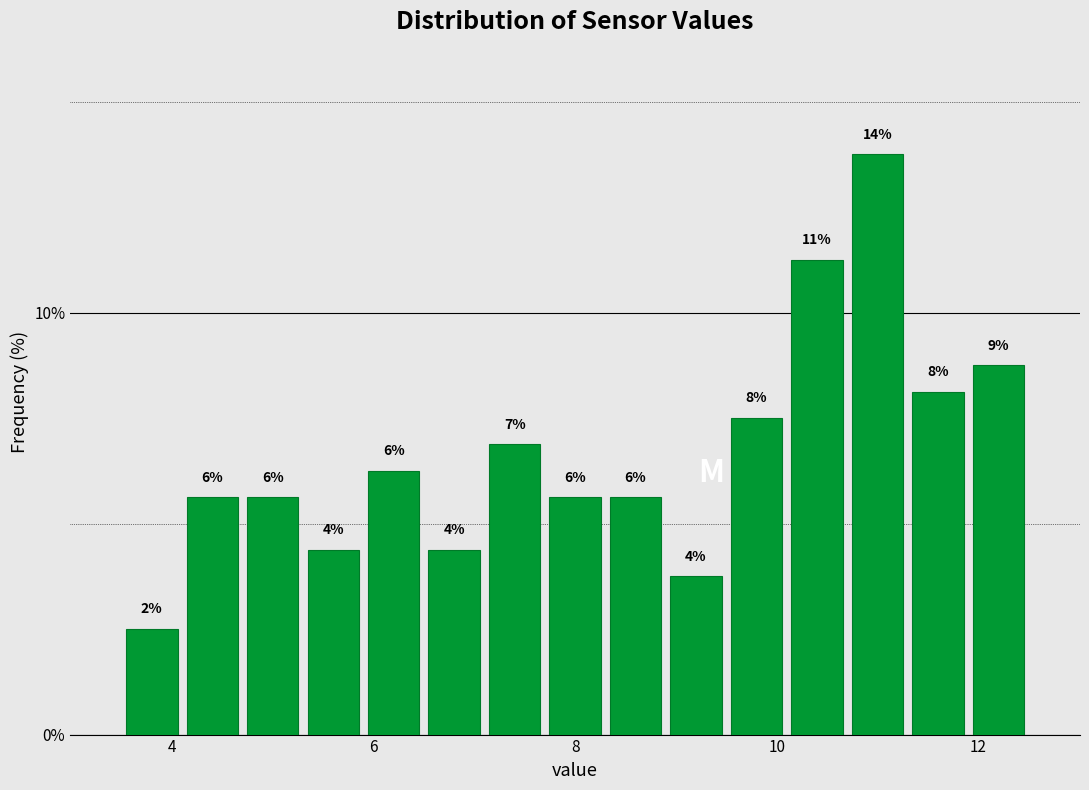

Around what value on the x-axis is the tallest bar? Give the approximate position of its centre, as read against the axis.

11.0